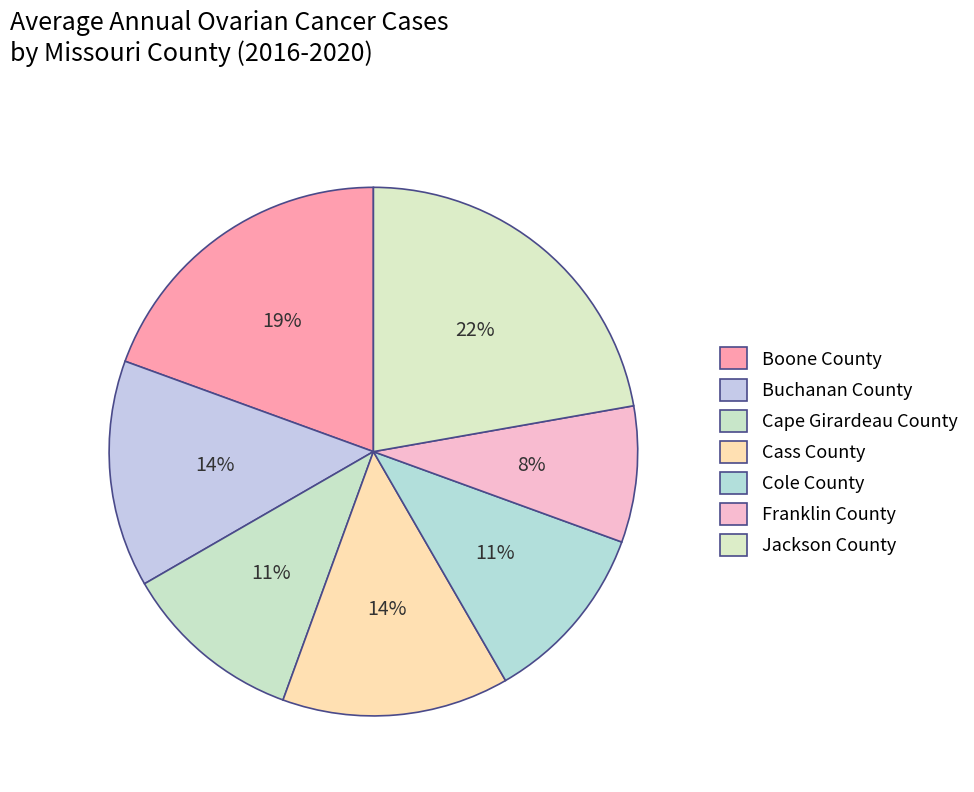

What is the total percentage of Boone County and Cass County?

33.3%